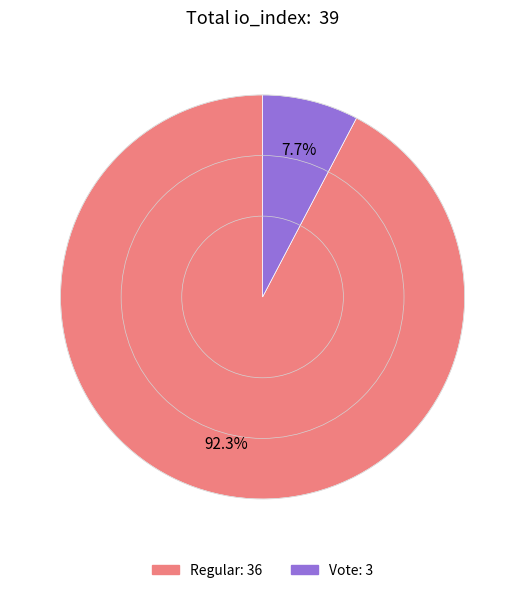

Which category has the smallest portion of the pie?

Vote